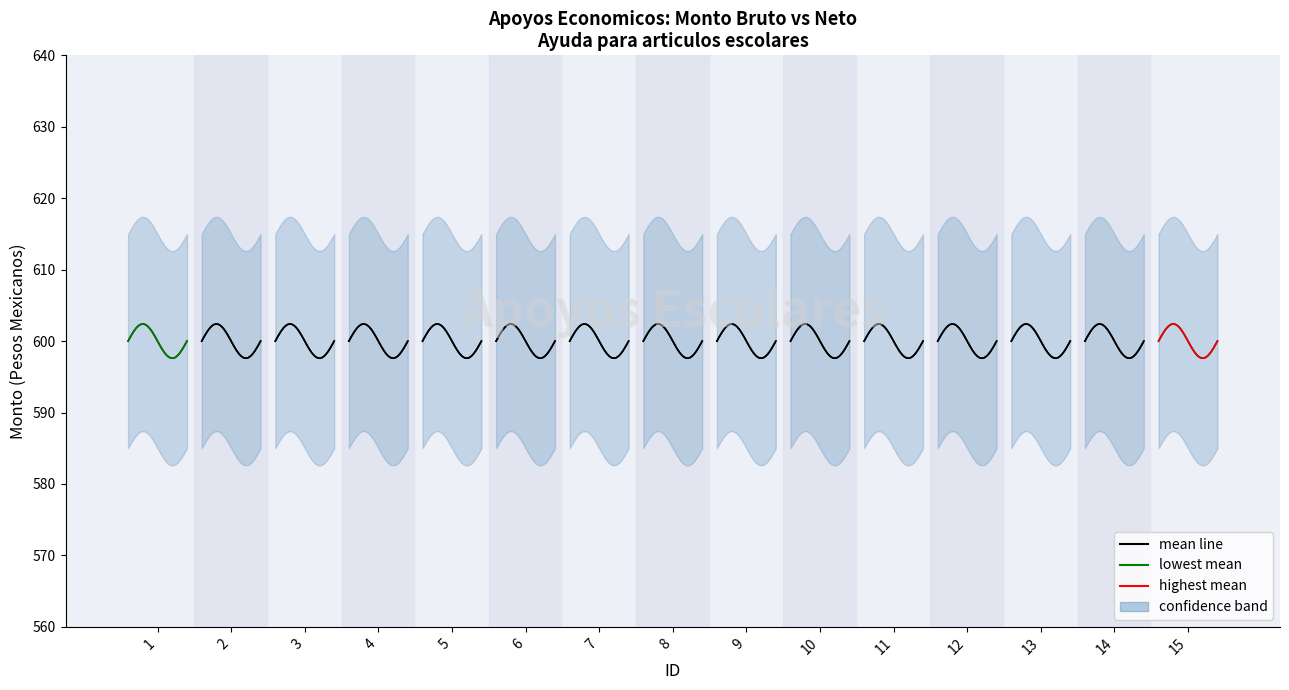

Between 6 and 9, which is larger?

9